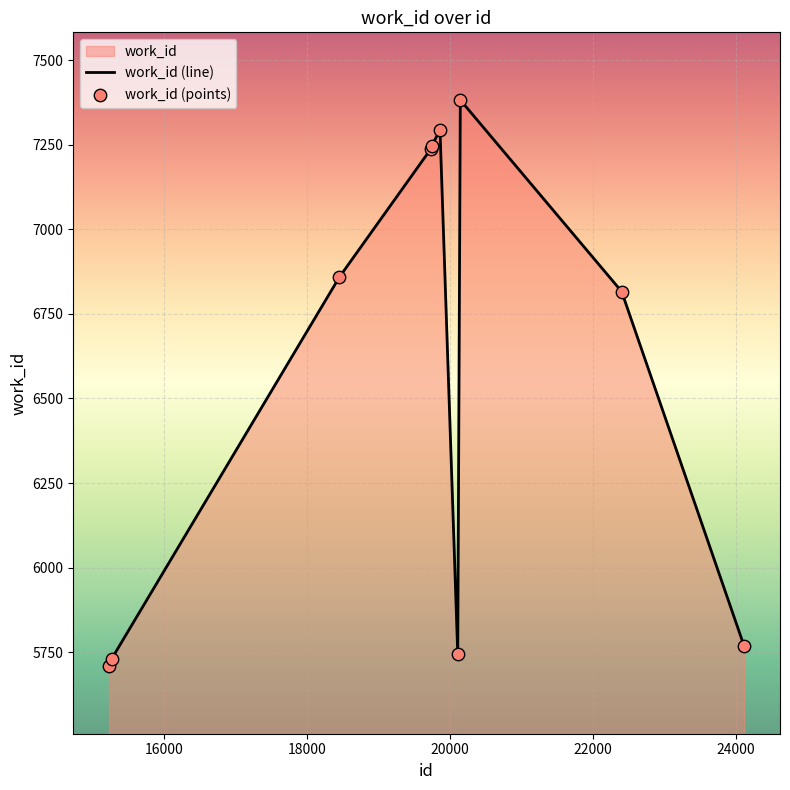

What is the difference between the maximum and minimum values?

1673